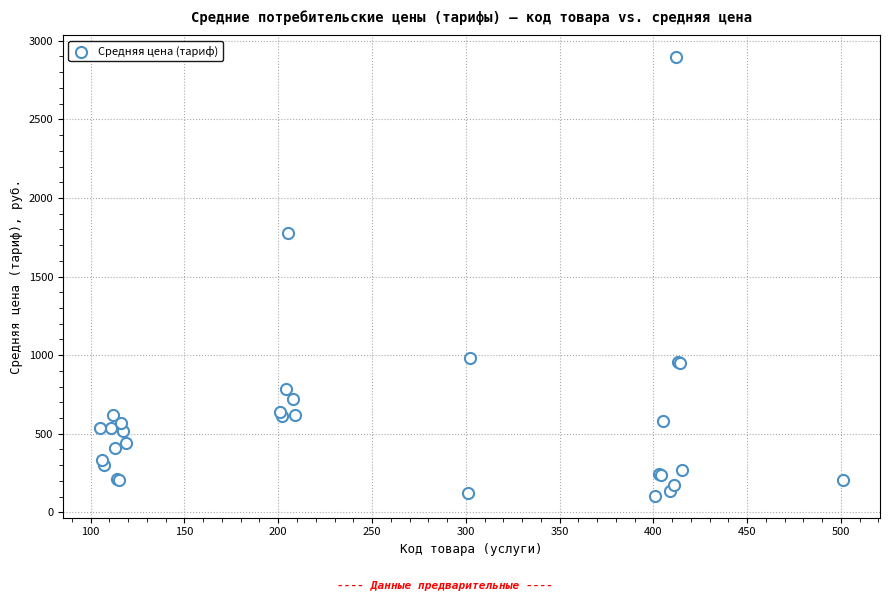

What Y value in the scatter plot is closest to 1499?

1775.6